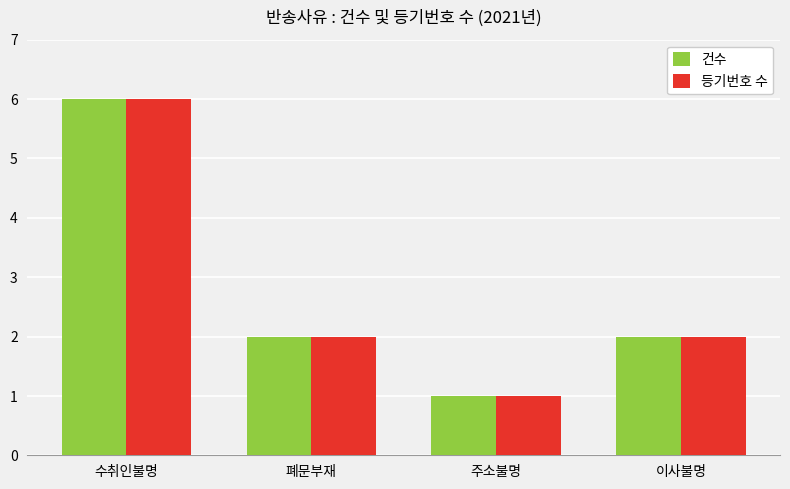

The 건수 series shows 1 at 이사불명. True or false?

False